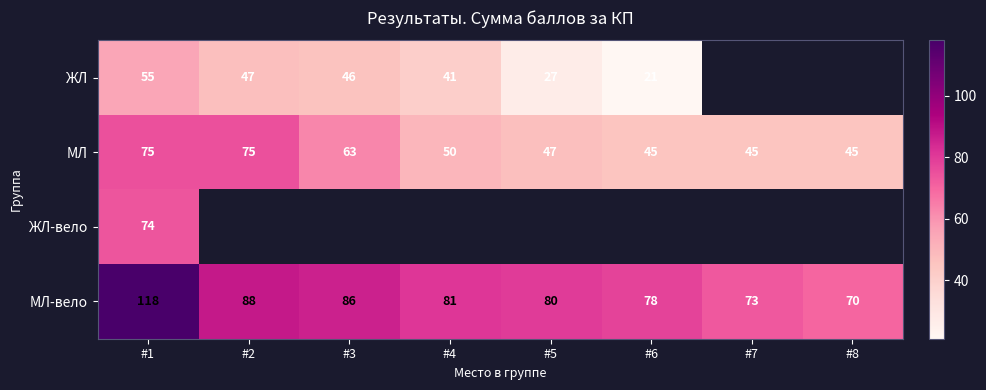

What is the difference between the highest and lowest values at #1?

63